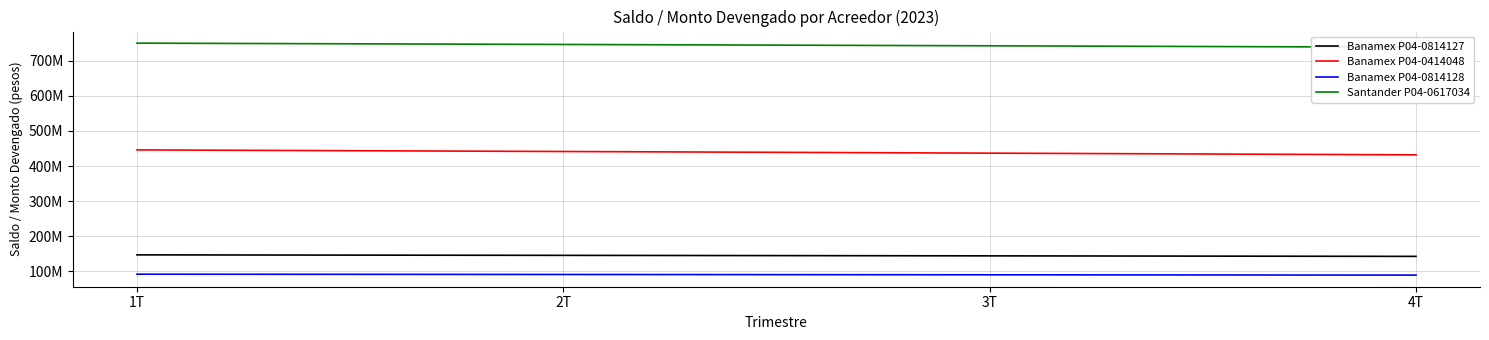

Read the Banamex P04-0414048 value at 3T.

436694064.6